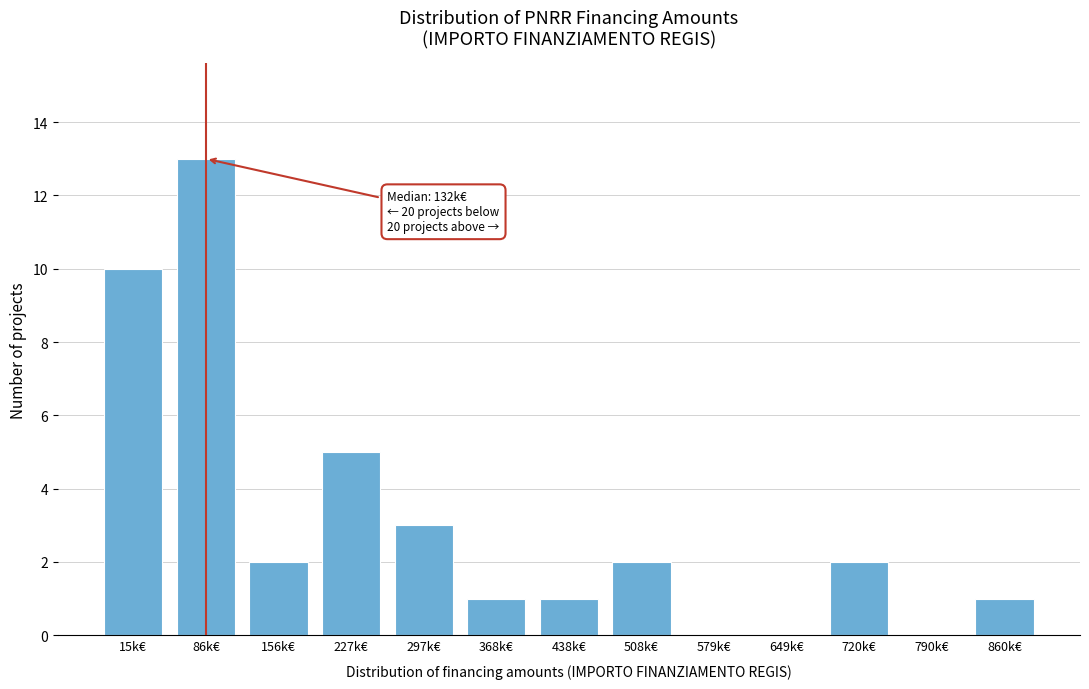

Reading left to right, what are all the values shown in this chart?

15k€=10	86k€=13	156k€=2	227k€=5	297k€=3	368k€=1	438k€=1	508k€=2	579k€=0	649k€=0	720k€=2	790k€=0	860k€=1